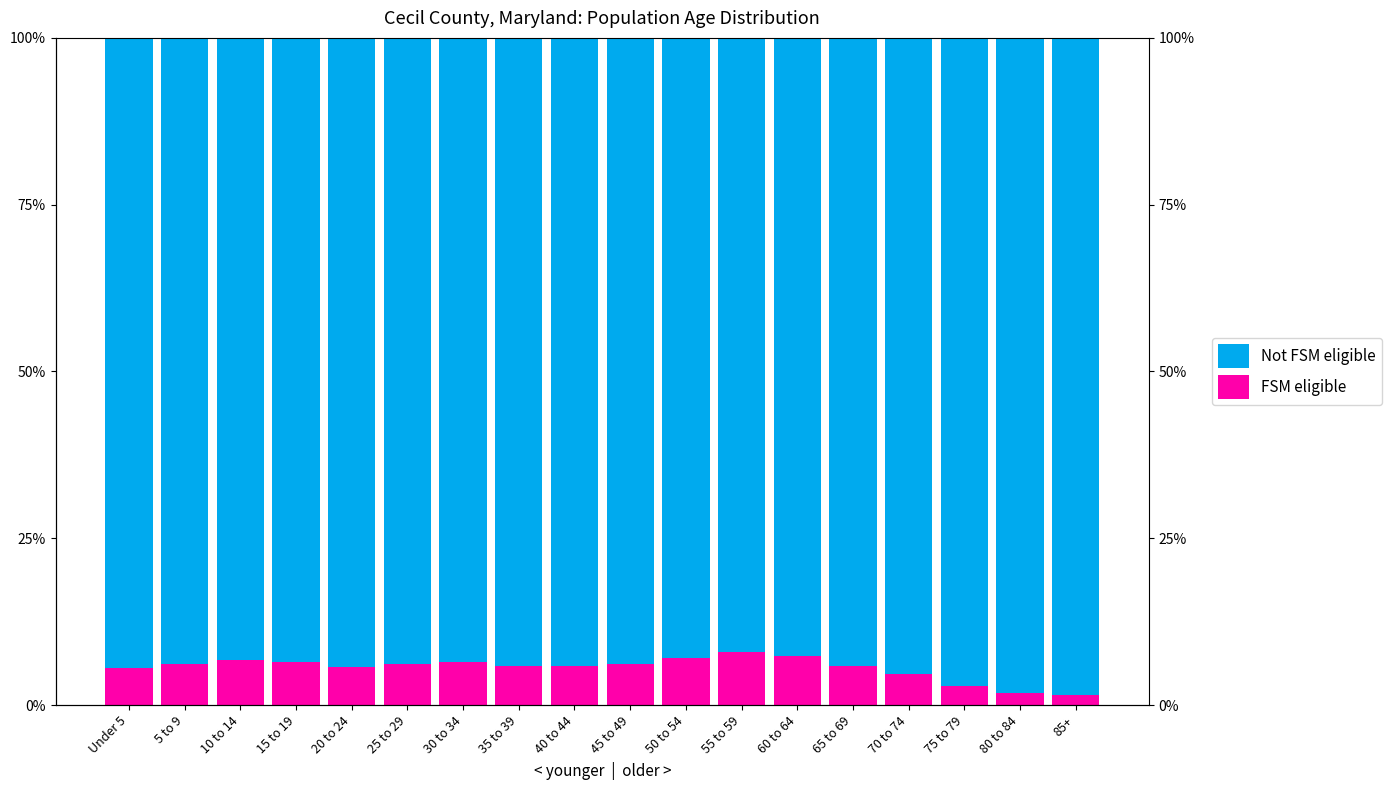

Rank the series by their maximum value, from lowest to highest.

FSM eligible, Not FSM eligible